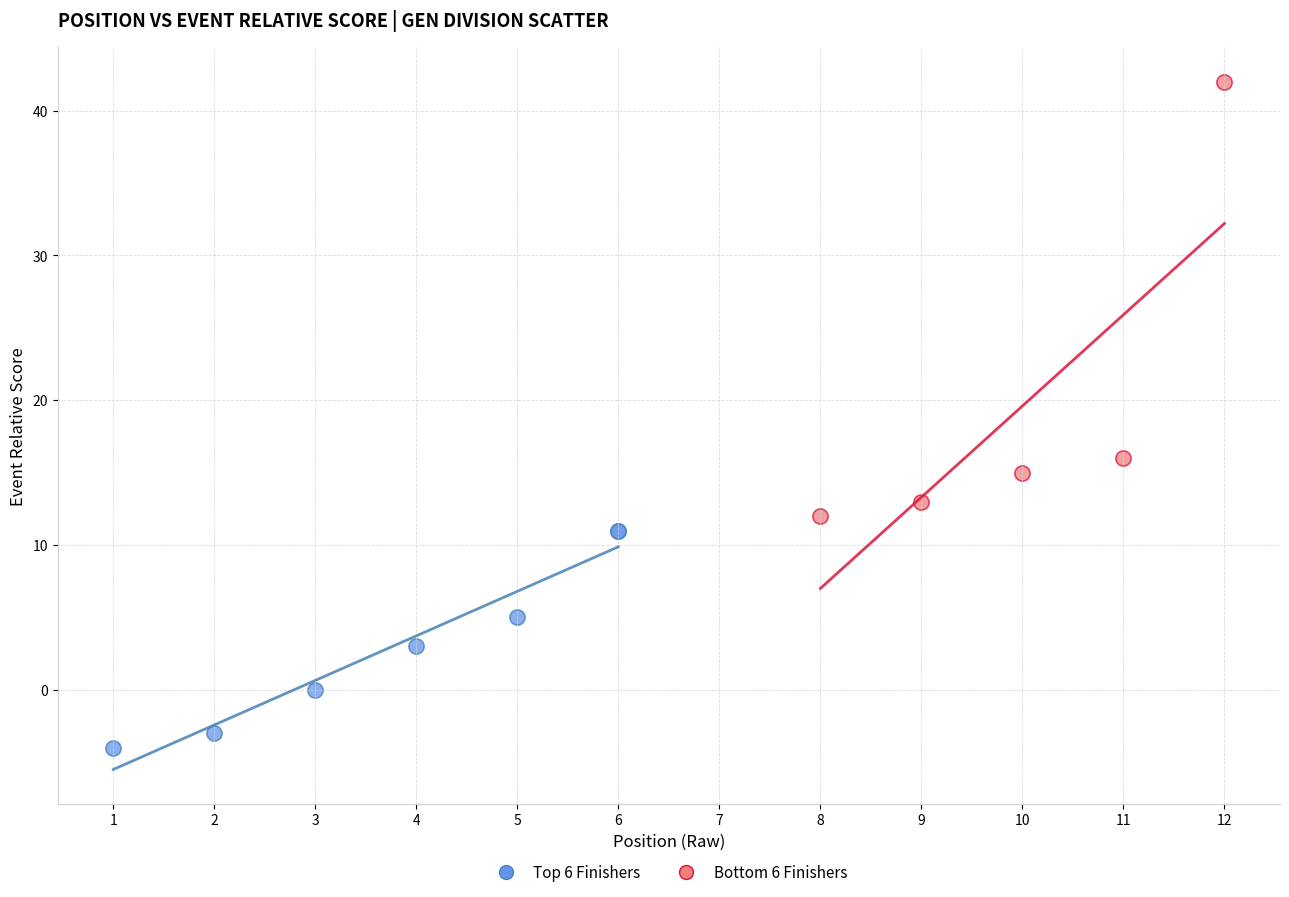

Which series contains the lowest Y value?

Top 6 Finishers